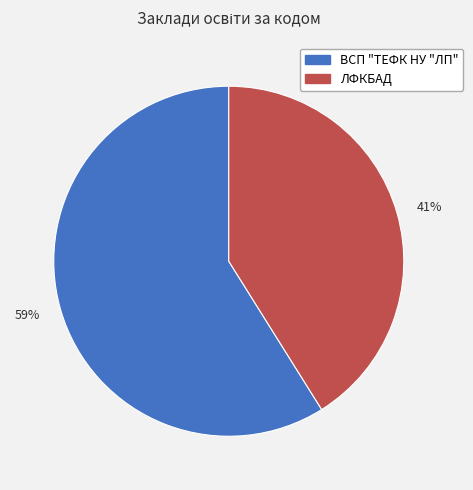

True or false: 41% accounts for 49% of the total.

False